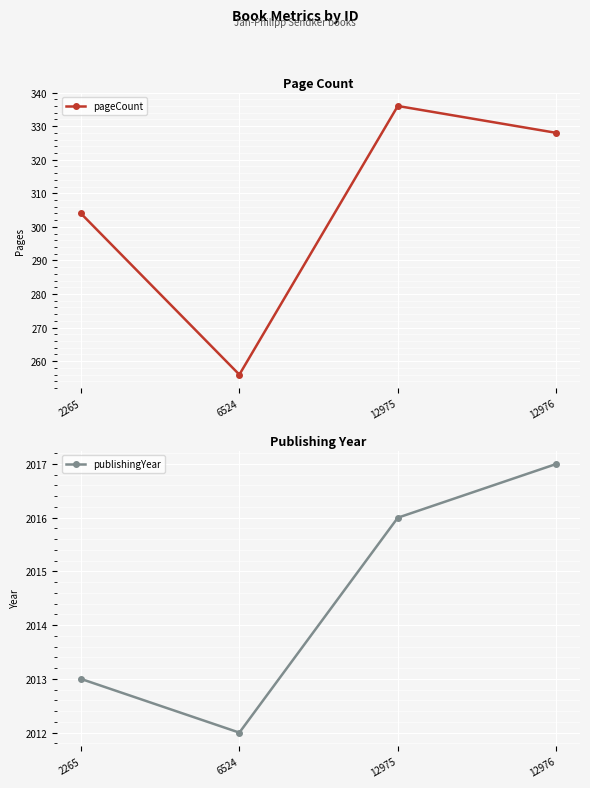

How many pageCount values are between 304 and 336?

3